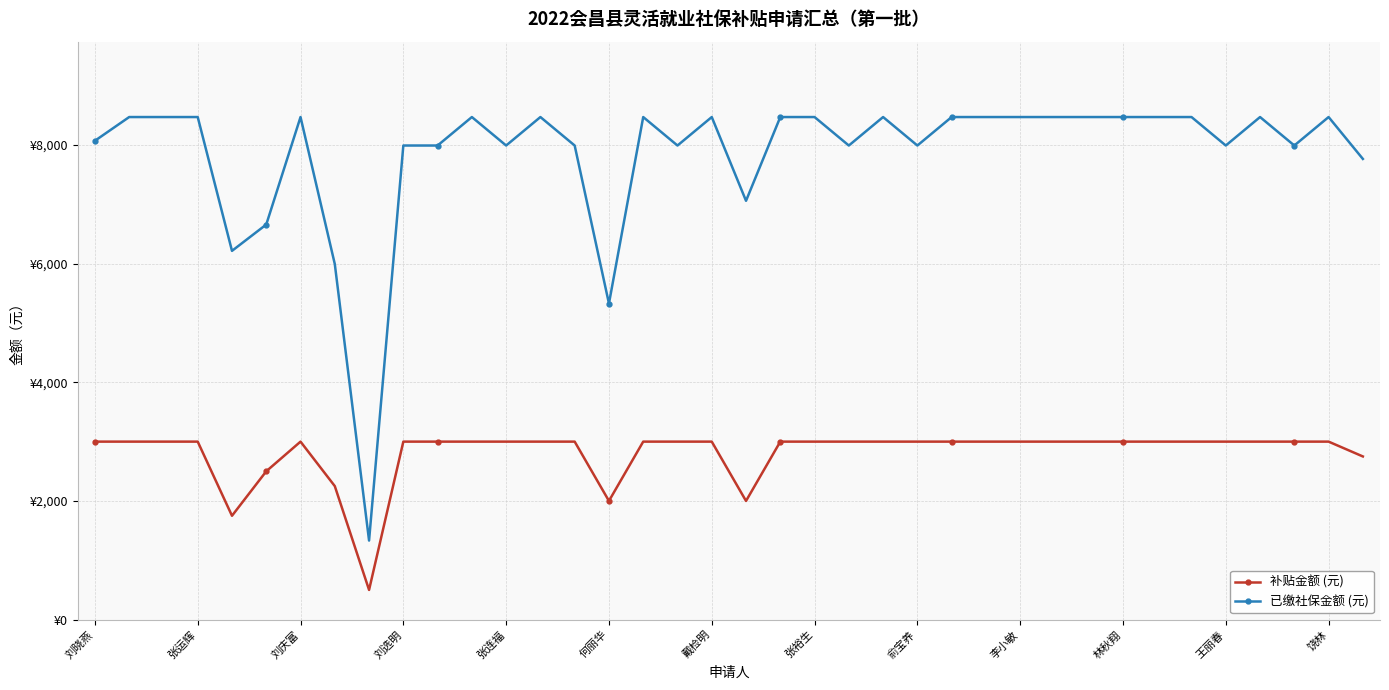

Rank the series by their maximum value, from lowest to highest.

补贴金额 (元), 已缴社保金额 (元)